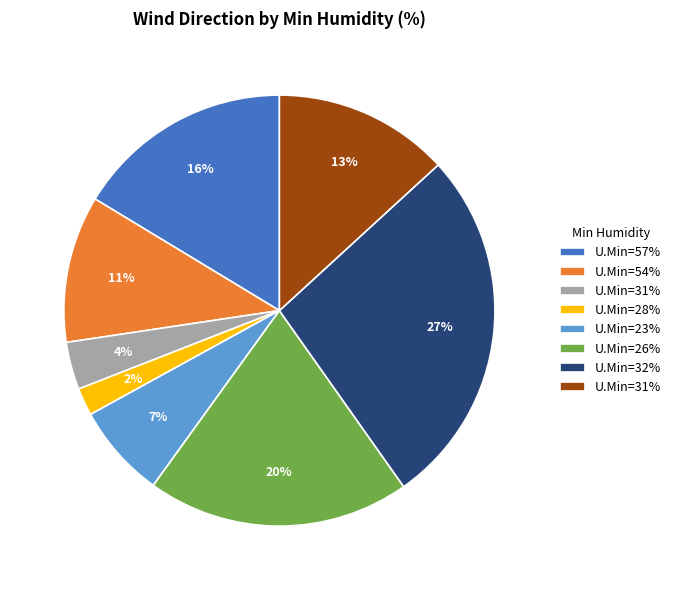

Is there any slice that represents more than half of the pie?

No